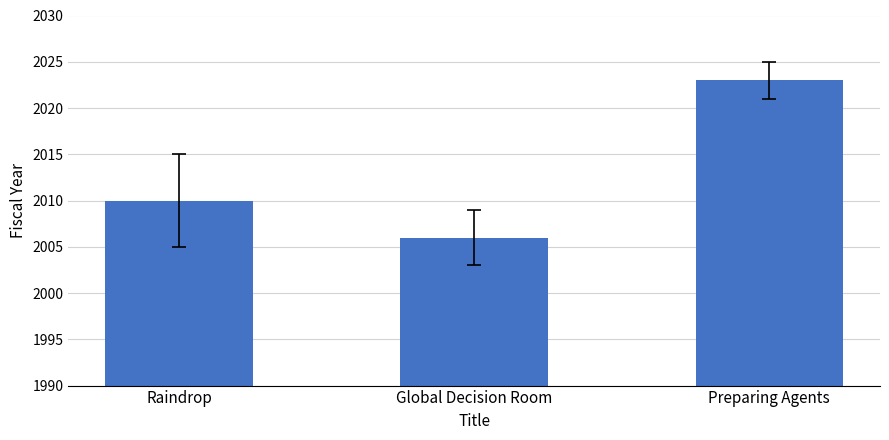

At which category does the chart reach its minimum across all series?

Global Decision Room